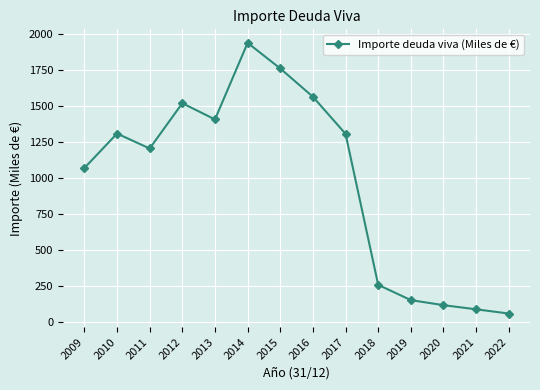

How many interior local peaks (higher than both neighbors) does the data have?

3